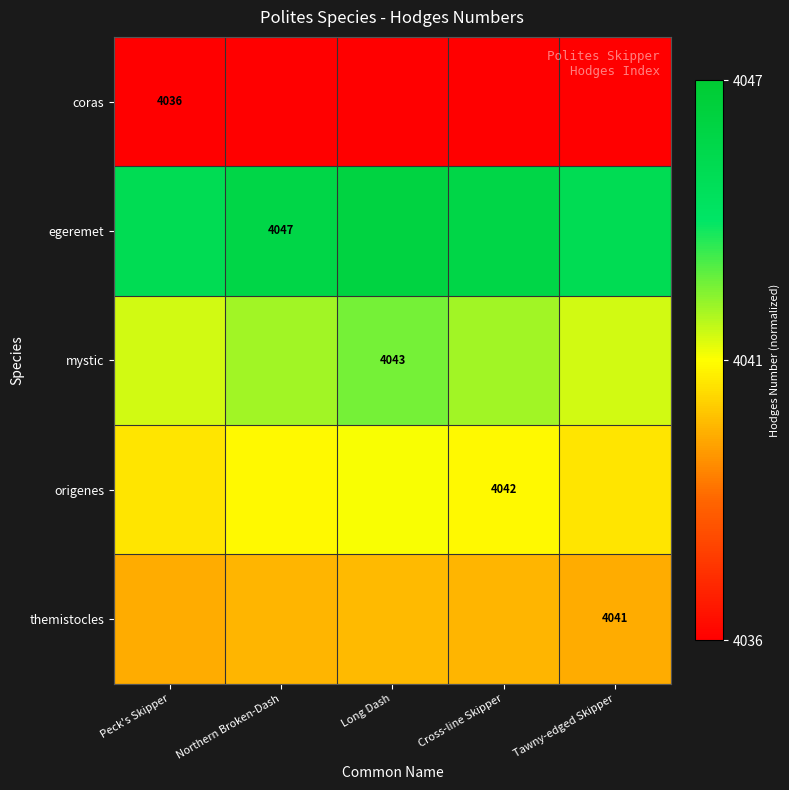

Which series has the widest spread of values?

mystic